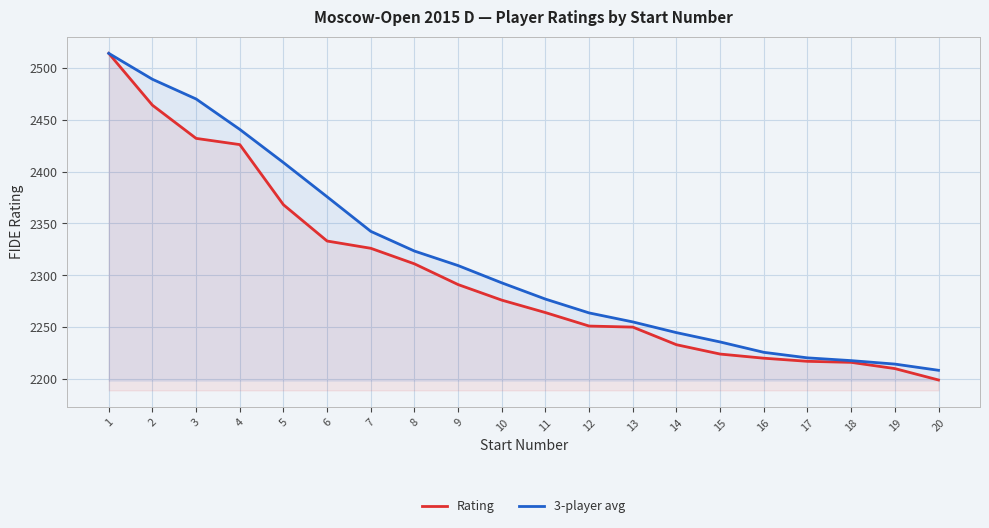

What is the approximate value of 3-player avg at 1?

2514.0